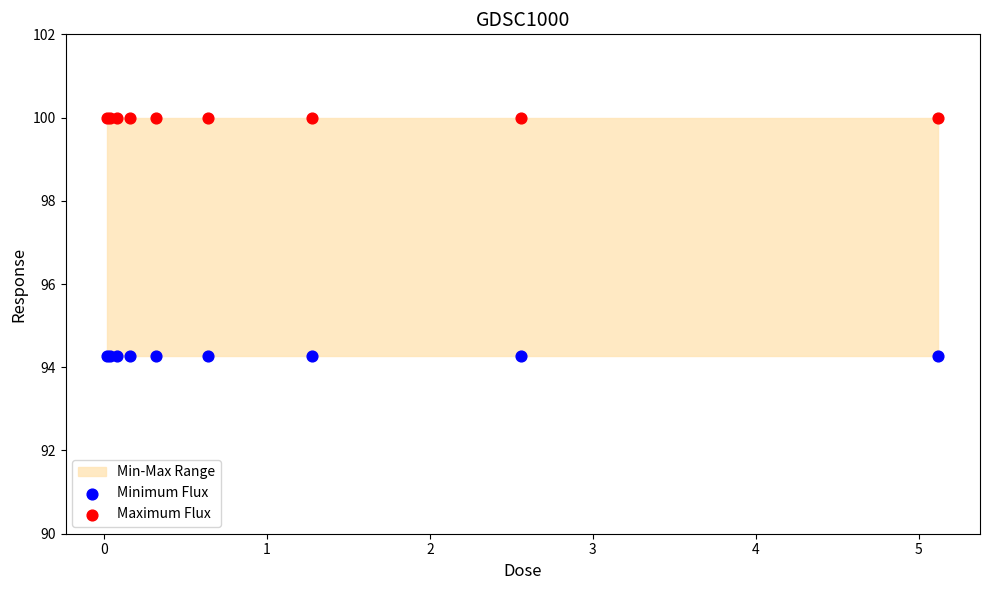

Which series contains the highest Y value?

Maximum Flux